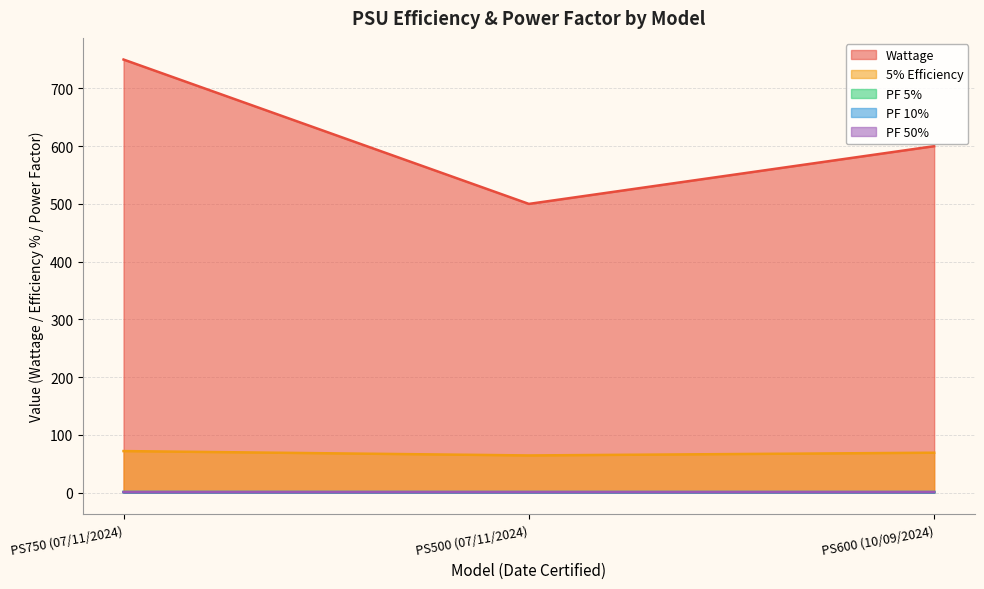

Which label corresponds to the smallest value in the chart?

PS500 (07/11/2024)